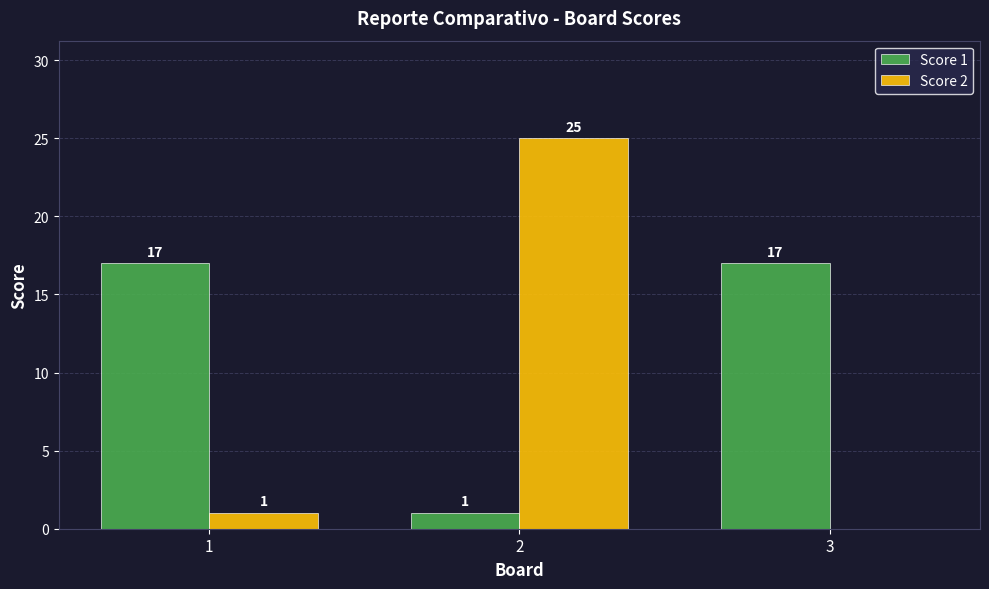

What are all the series names shown in the legend?

Score 1, Score 2